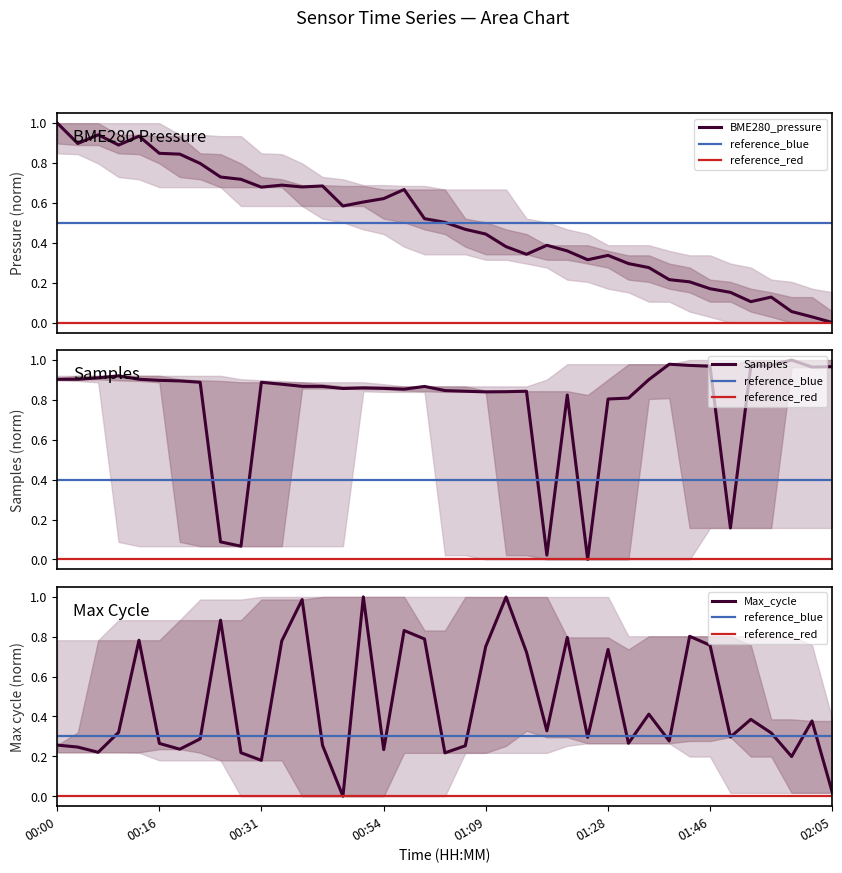

Is the value of Max_cycle at 35 greater than the value of Samples at 18?

No